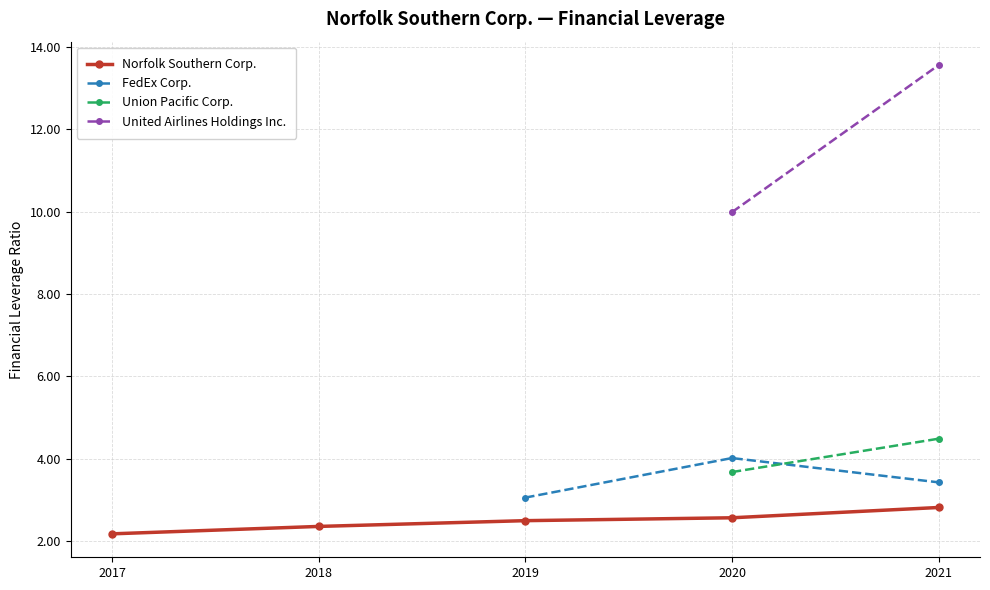

Between 2020-12-31 and 2019-12-31, which is larger?

2020-12-31